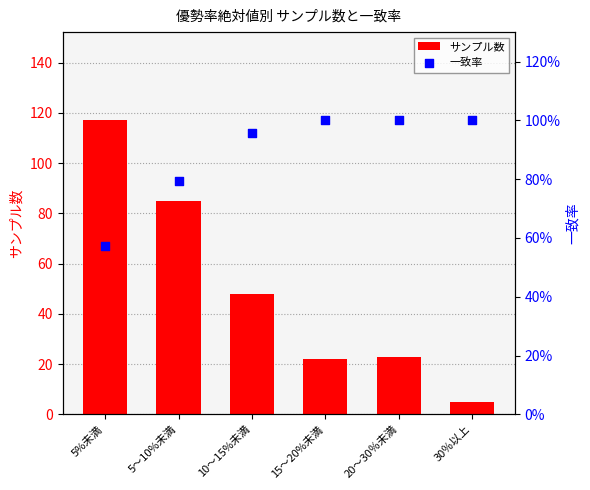

At which category is the sum across all series the highest?

5%未満